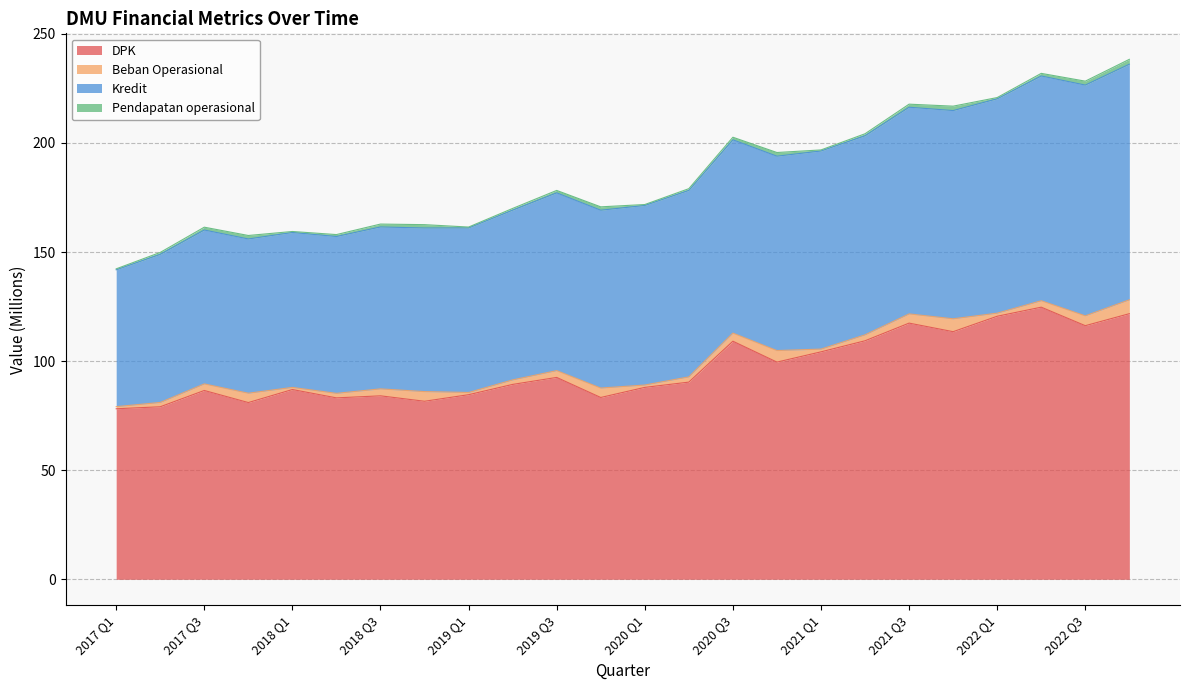

What is the label of the 4th point from the right?

2022 Q1